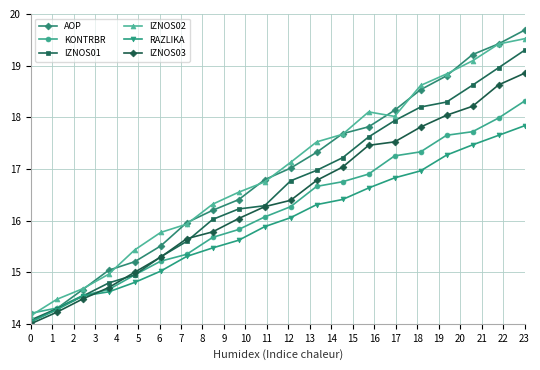

Reading left to right, extract all data points from this chart.

AOP: 14.0	14.3	14.7	15.0	15.2	15.5	16.0	16.2	16.4	16.8	17.0	17.3	17.7	17.8	18.1	18.5	18.8	19.2	19.4	19.7
KONTRBR: 14.2	14.3	14.5	14.7	14.9	15.2	15.3	15.7	15.8	16.1	16.3	16.7	16.8	16.9	17.3	17.3	17.7	17.7	18.0	18.3
IZNOS01: 14.1	14.3	14.5	14.8	14.9	15.3	15.6	16.0	16.2	16.3	16.8	17.0	17.2	17.6	17.9	18.2	18.3	18.6	19.0	19.3
IZNOS02: 14.2	14.5	14.7	15.0	15.4	15.8	15.9	16.3	16.5	16.7	17.1	17.5	17.7	18.1	18.0	18.6	18.8	19.1	19.4	19.5
RAZLIKA: 14.0	14.3	14.5	14.6	14.8	15.0	15.3	15.5	15.6	15.9	16.1	16.3	16.4	16.6	16.8	17.0	17.3	17.5	17.7	17.8
IZNOS03: 14.0	14.2	14.5	14.7	15.0	15.3	15.6	15.8	16.0	16.3	16.4	16.8	17.0	17.5	17.5	17.8	18.0	18.2	18.6	18.9